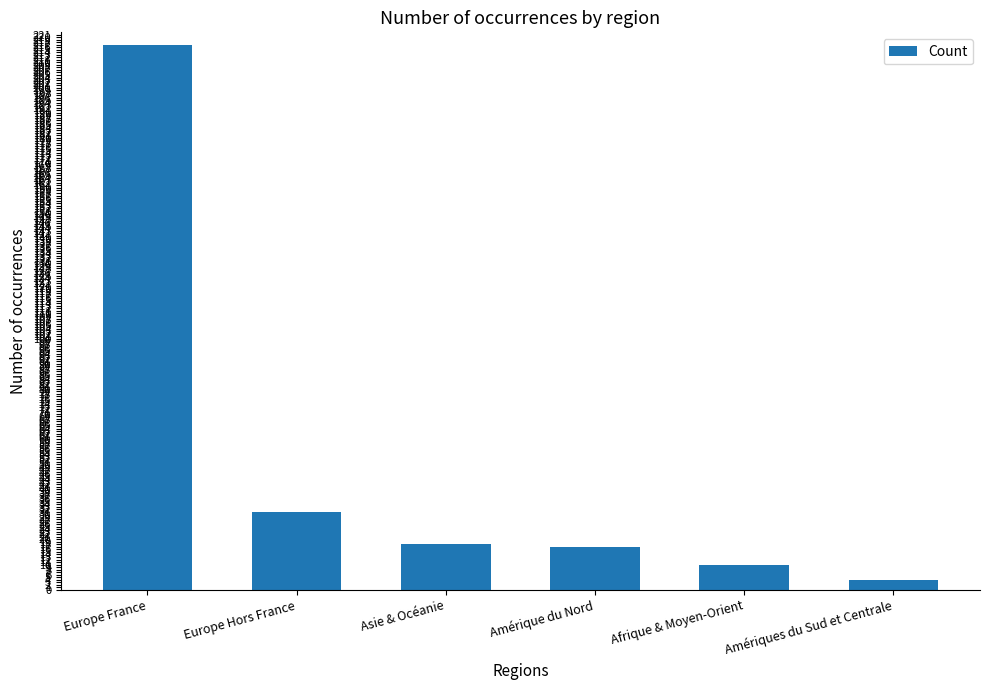

Reading left to right, list all the values displayed in this chart.

Europe France=217	Europe Hors France=31	Asie & Océanie=18	Amérique du Nord=17	Afrique & Moyen-Orient=10	Amériques du Sud et Centrale=4